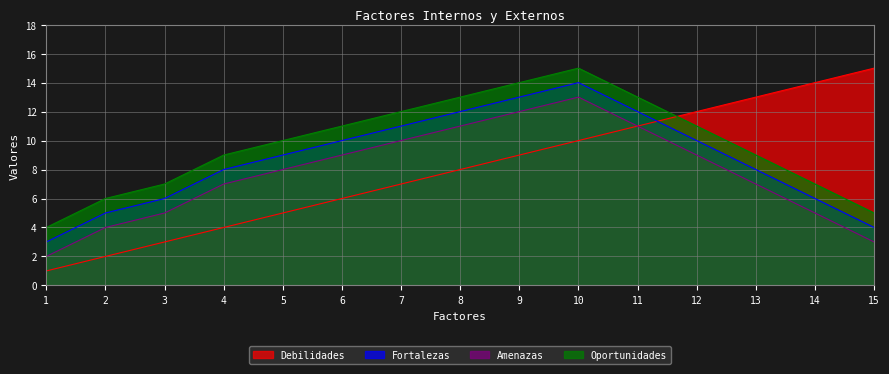

Is the value of Oportunidades at 12 greater than the value of Debilidades at 3?

Yes